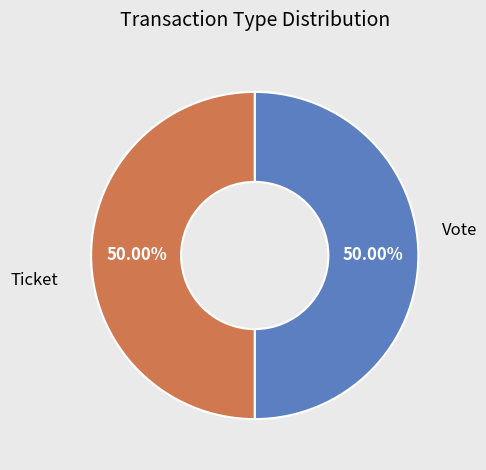

Approximately how many times larger is the value at Ticket compared to Vote?

1.0